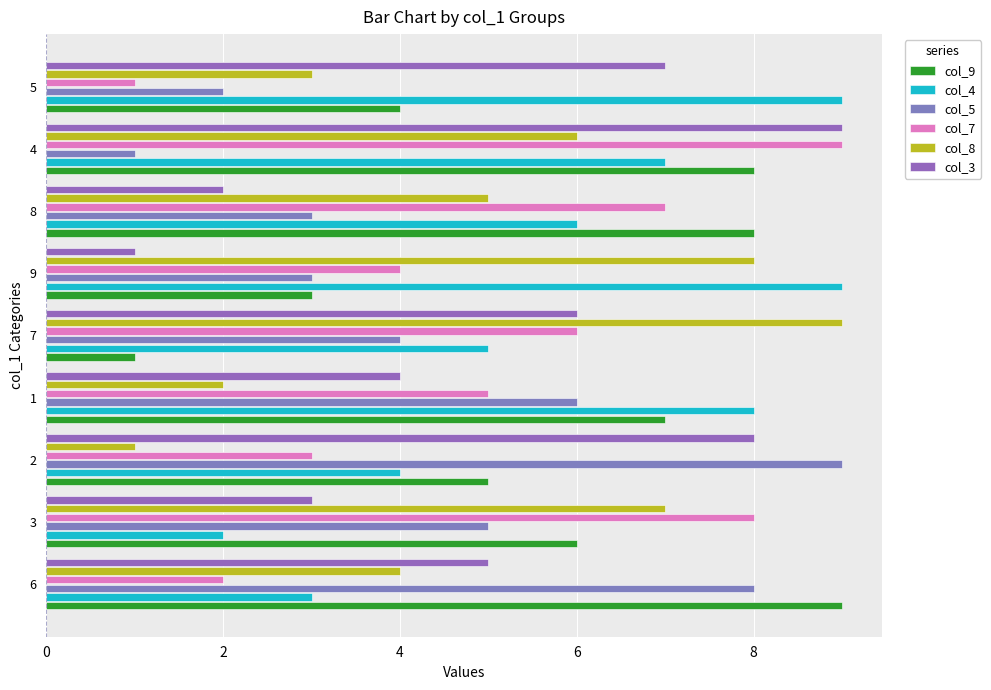

How many distinct data groups are displayed?

6